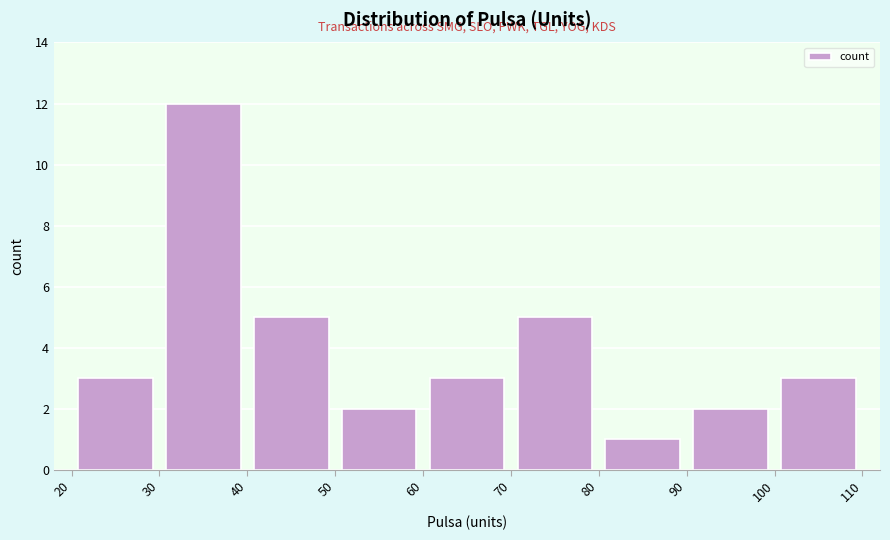

What is the height of the bar covering 100 to 110 on the x-axis? The values are not printed on the chart, so give them approximately, as read against the axis.

3